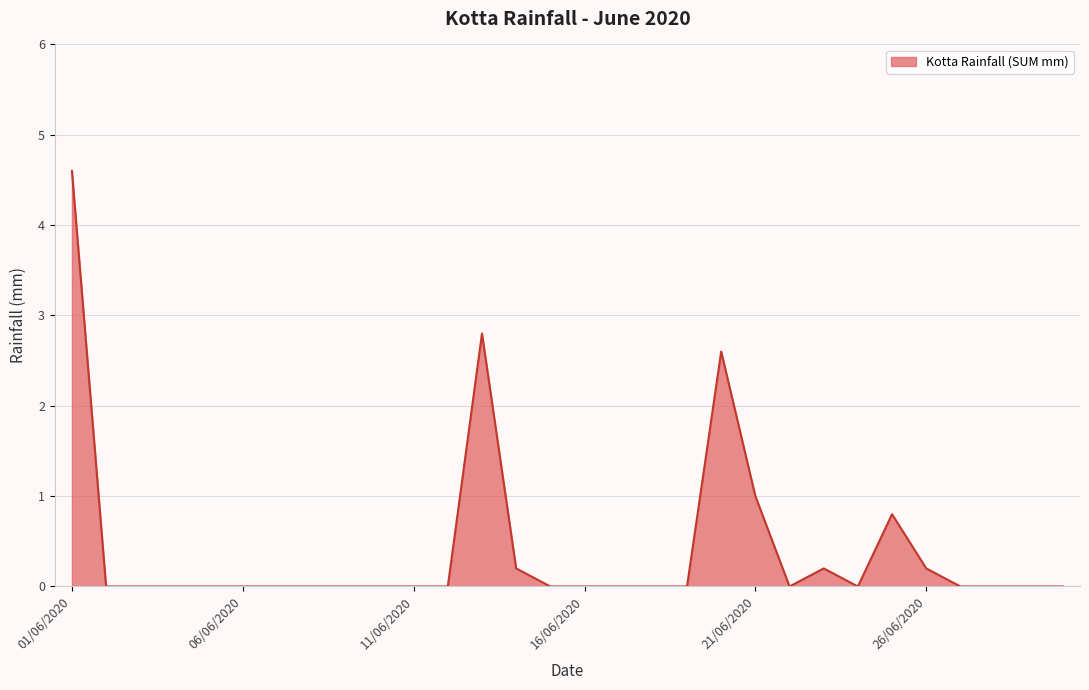

True or false: there are more than 2 points higher than both neighbors.

True